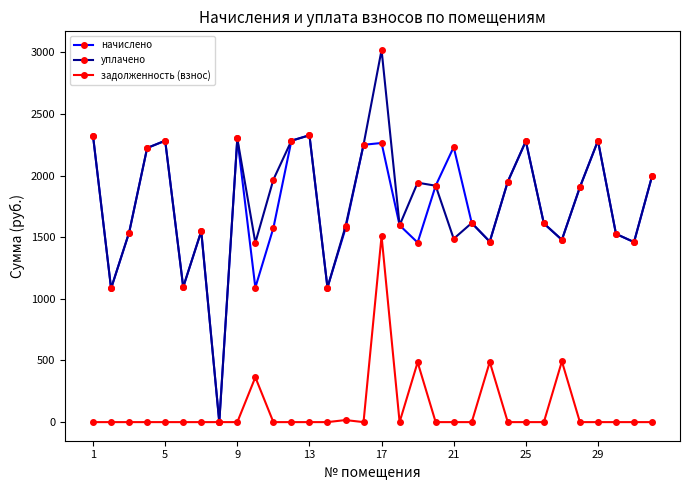

True or false: задолженность (взнос) has more than 0 interior local peaks.

True